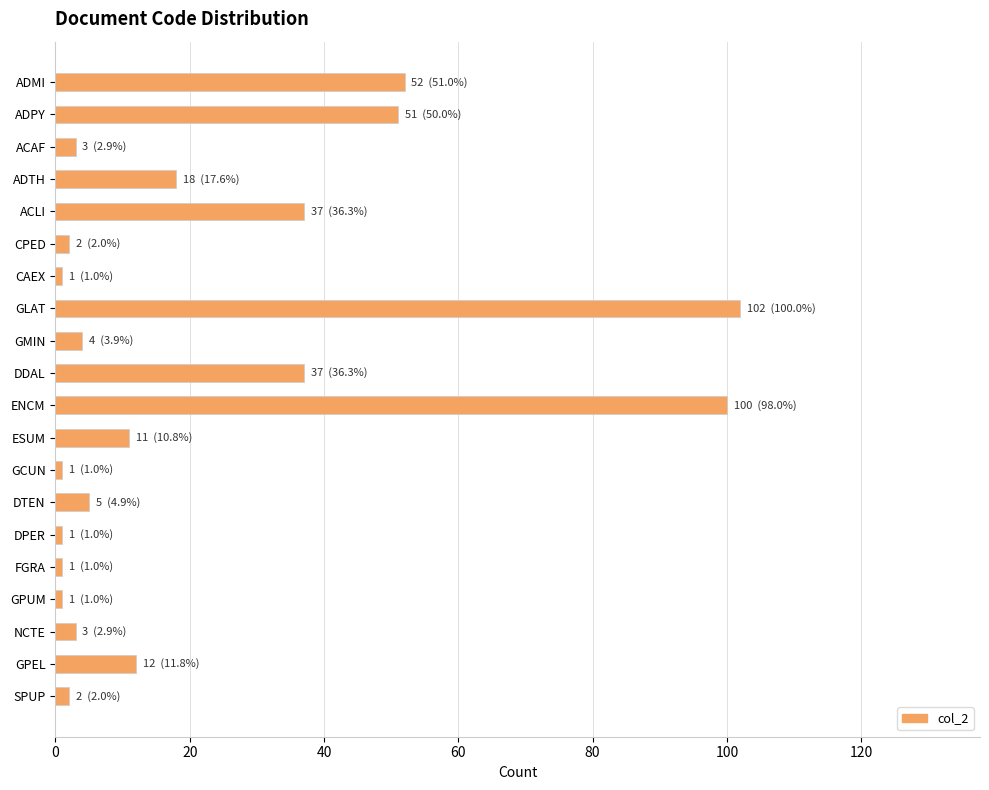

The chart shows a value of 5 at DTEN. True or false?

True